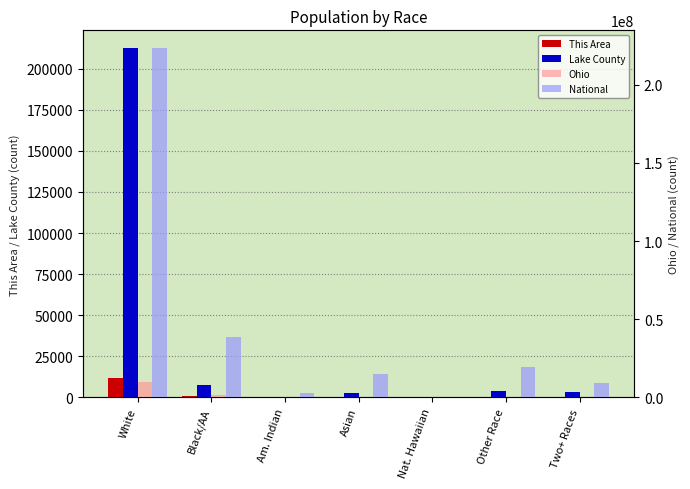

Reading right to left, list all the values displayed in this chart.

This Area: 206	25	1	106	11	571	11830
Lake County: 3526	3577	35	2611	273	7306	212713
Ohio: 237765	130030	4066	192233	25292	1407681	9539437
National: 9009073	19107368	540013	14674252	2932248	38929319	223553265